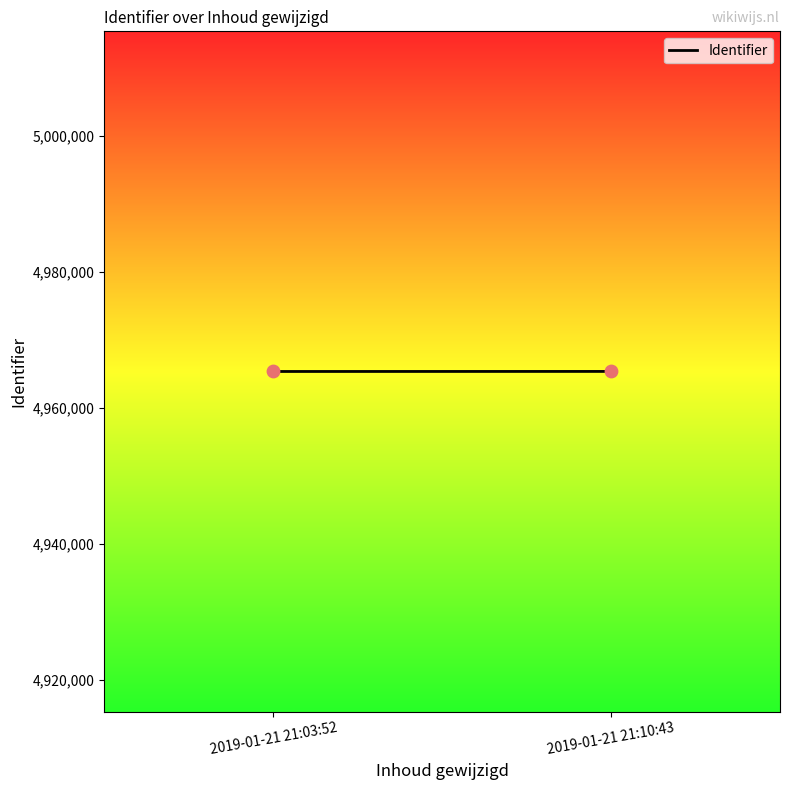

What is the range of Y values (max minus min)?

8